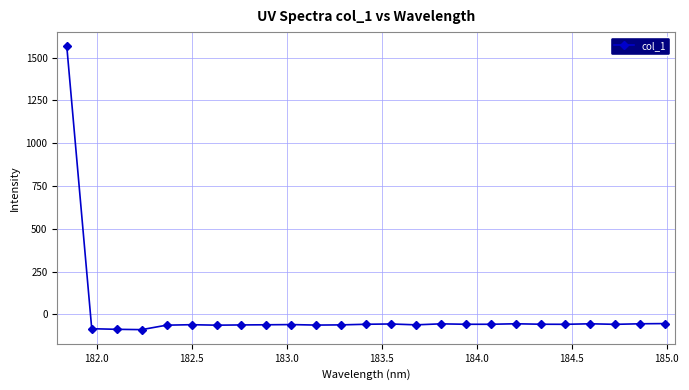

How many data points are above -57?

7